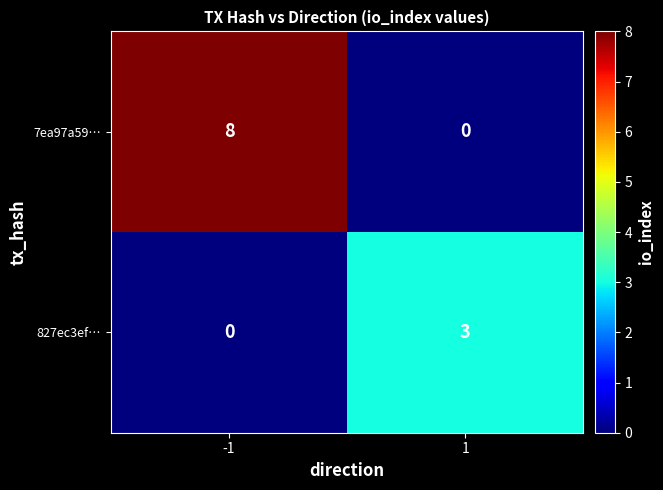

Is it true that 7ea97a59… equals 4 at 1?

False